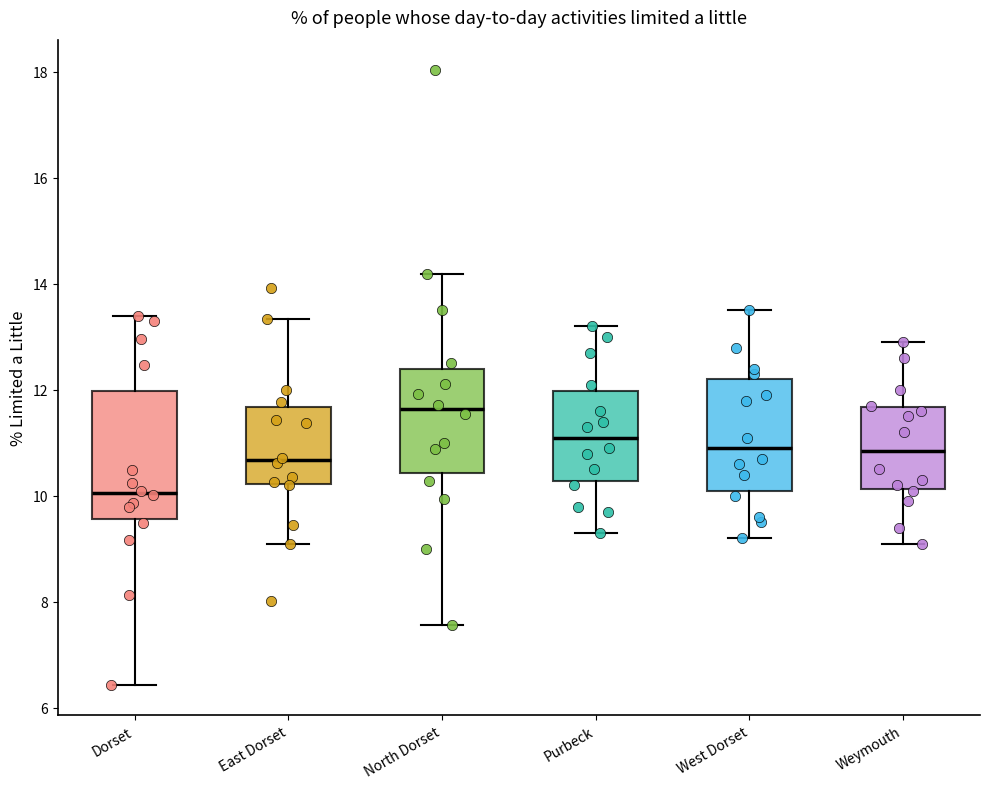

Reading left to right, read every box against the y-axis: the position of its median line, the range the box covers, and the ends of its whiskers. The values are not printed on the chart, so give them approximately, as read against the axis.

Dorset: median 10.0, box 9.6 to 12.0, whiskers 6.4 to 13.4
East Dorset: median 10.6, box 10.2 to 11.6, whiskers 9.0 to 13.4
North Dorset: median 11.6, box 10.4 to 12.4, whiskers 7.6 to 14.2
Purbeck: median 11.2, box 10.2 to 12.0, whiskers 9.4 to 13.2
West Dorset: median 11.0, box 10.2 to 12.2, whiskers 9.2 to 13.6
Weymouth: median 10.8, box 10.2 to 11.6, whiskers 9.2 to 13.0